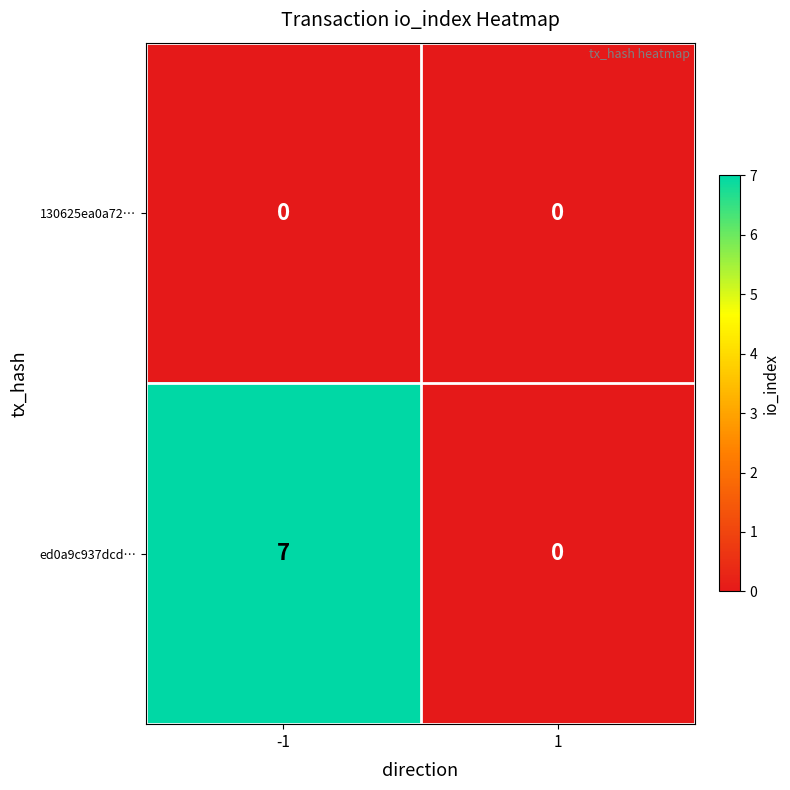

Between -1 and 1, which series saw the biggest shift?

ed0a9c937dcd…